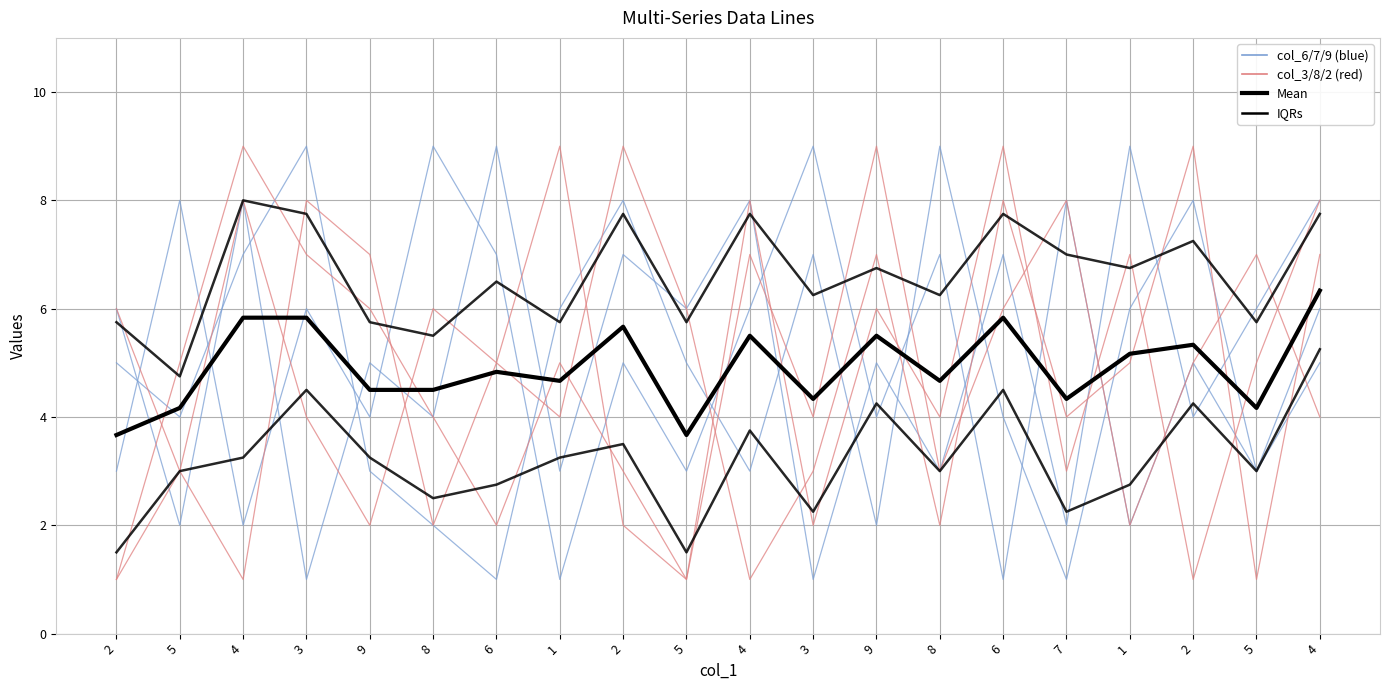

How many interior local peaks does the Mean series have?

6